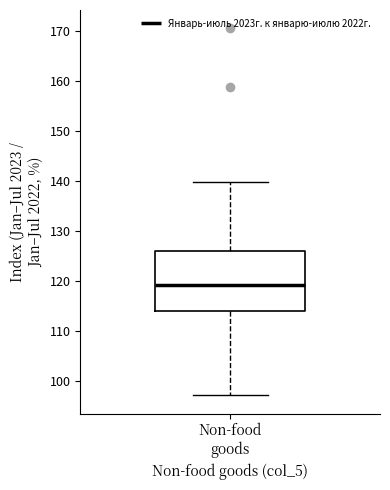

Where does the median line of the box for Non-food goods sit on the y-axis? The values are not printed on the chart, so give them approximately, as read against the axis.

119